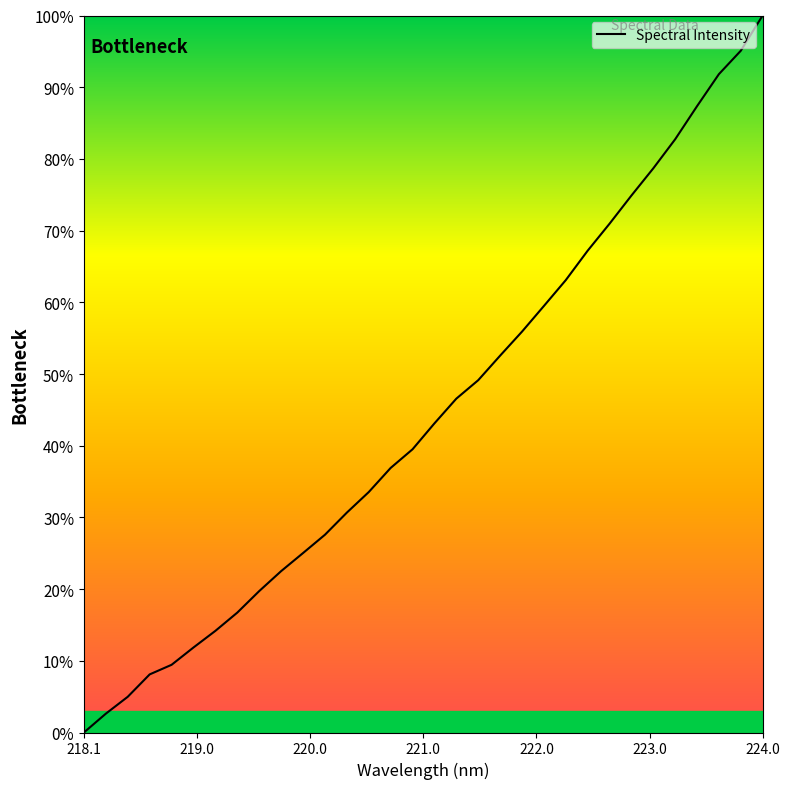

How many positive values are there?

31